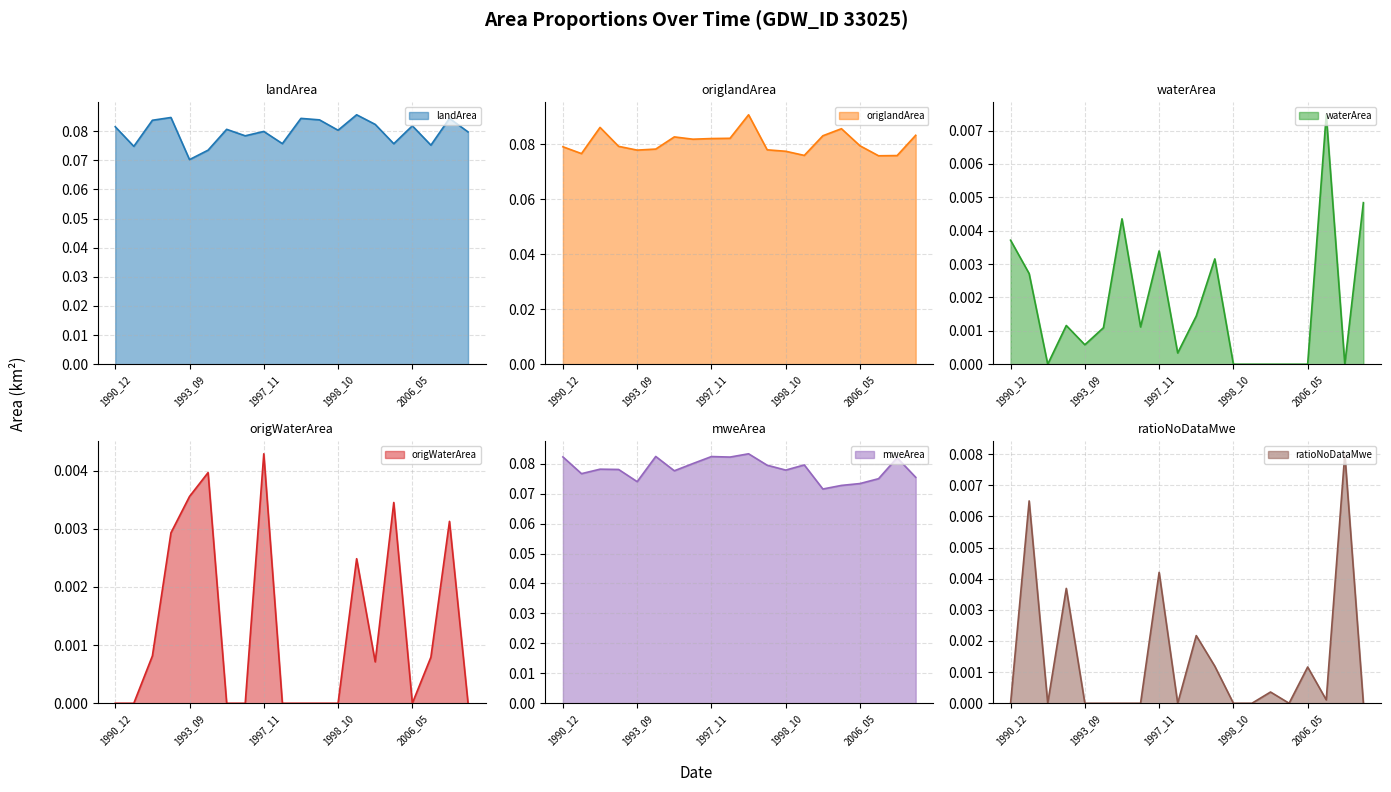

What are all the series names shown in the legend?

landArea, origlandArea, waterArea, origWaterArea, mweArea, ratioNoDataMwe